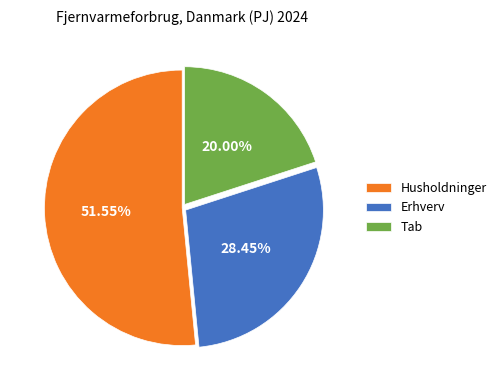

Which slice is the largest?

Husholdninger